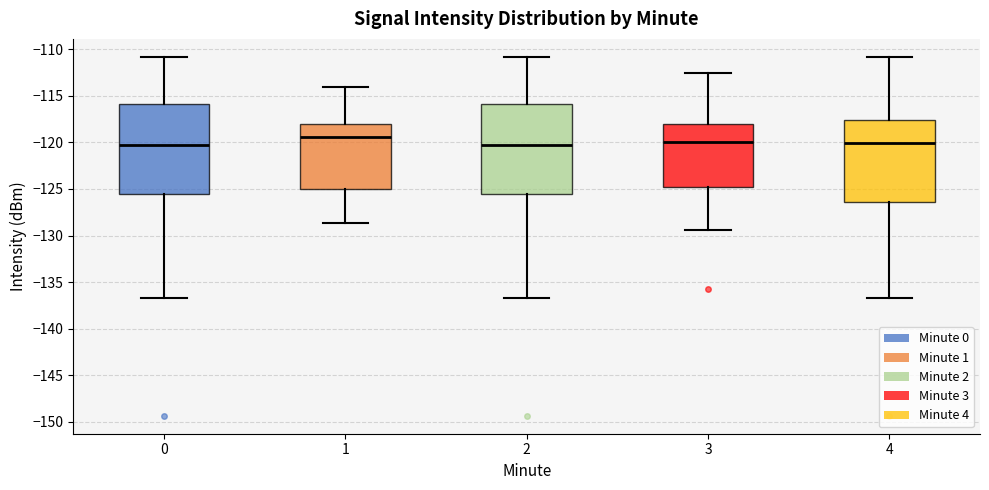

Where does the median line of the box at x = 1 sit on the y-axis? The values are not printed on the chart, so give them approximately, as read against the axis.

-119.5